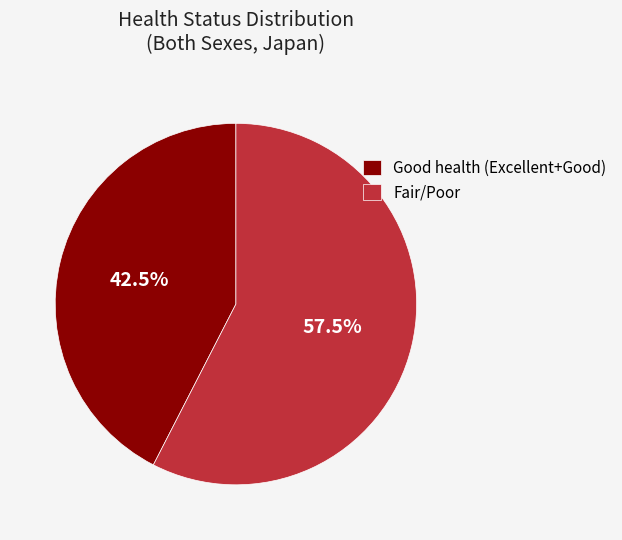

To the nearest percent, what is the difference between the largest and smallest slice percentages?

15%